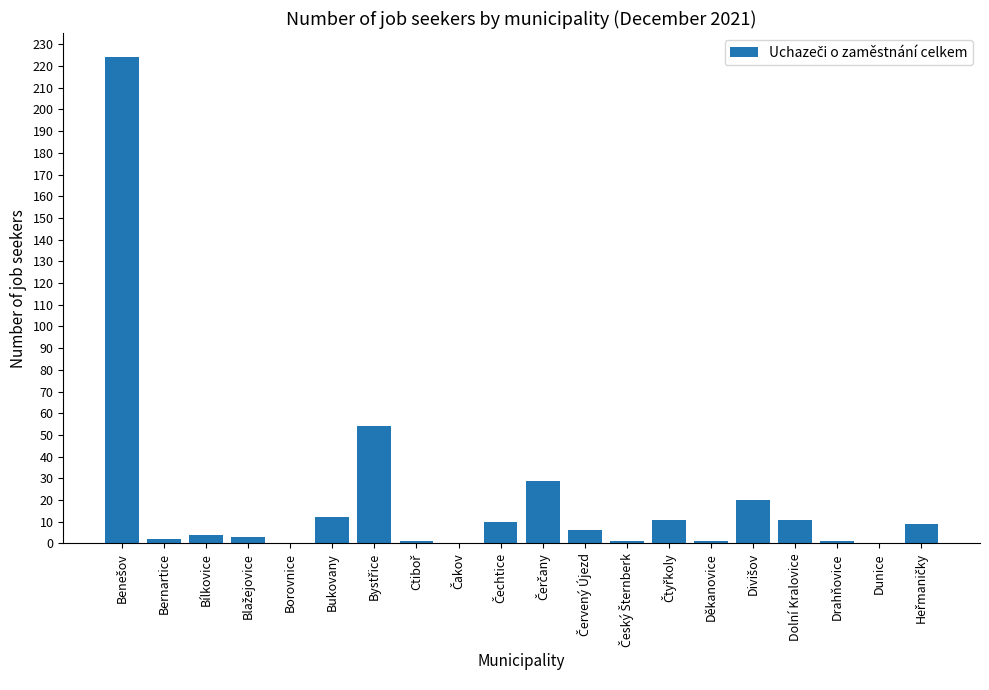

Count the number of categories in the chart.

20